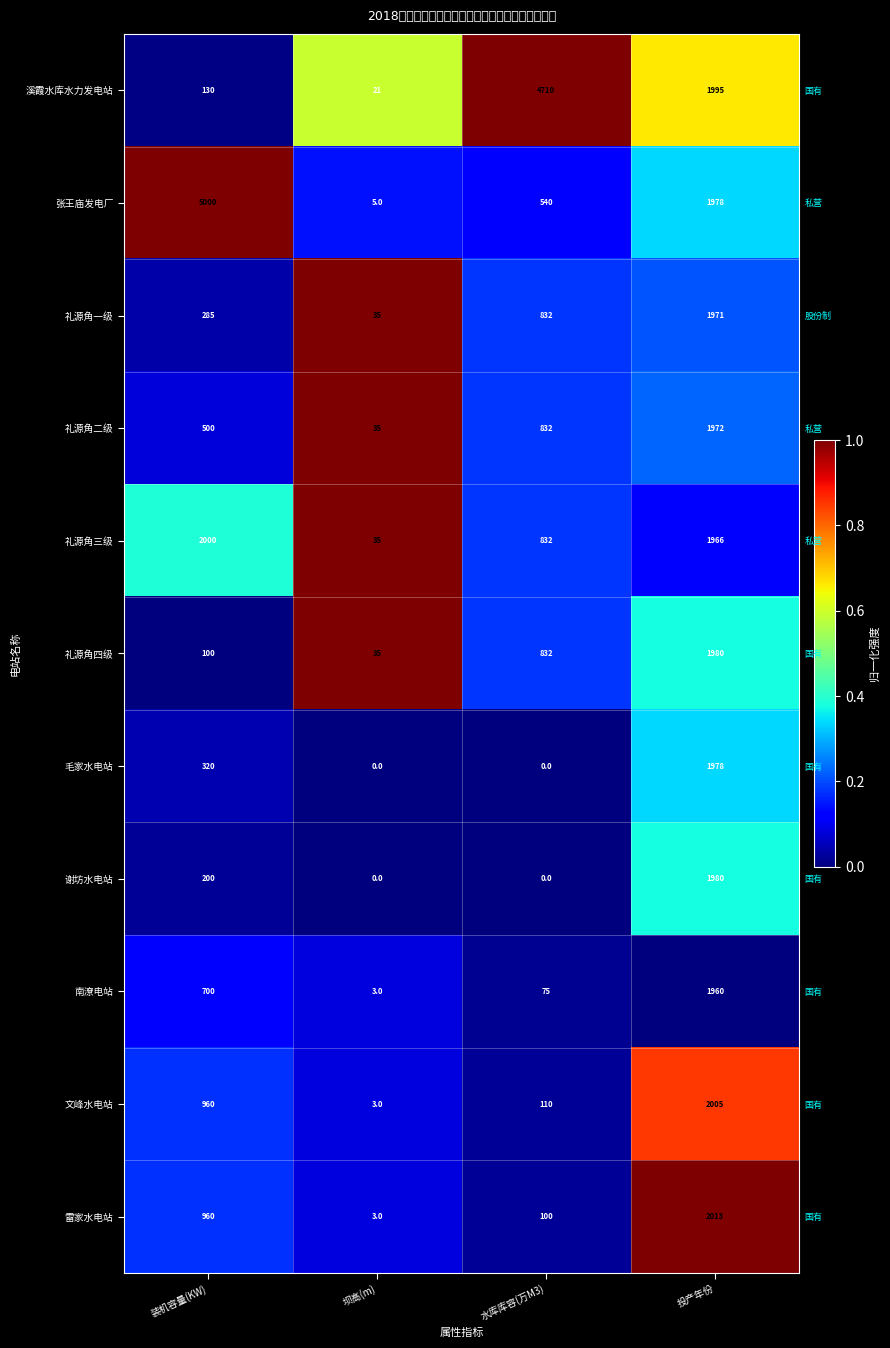

True or false: 礼源角三级 has a value of 0.1 at 水库库容(万M3).

False